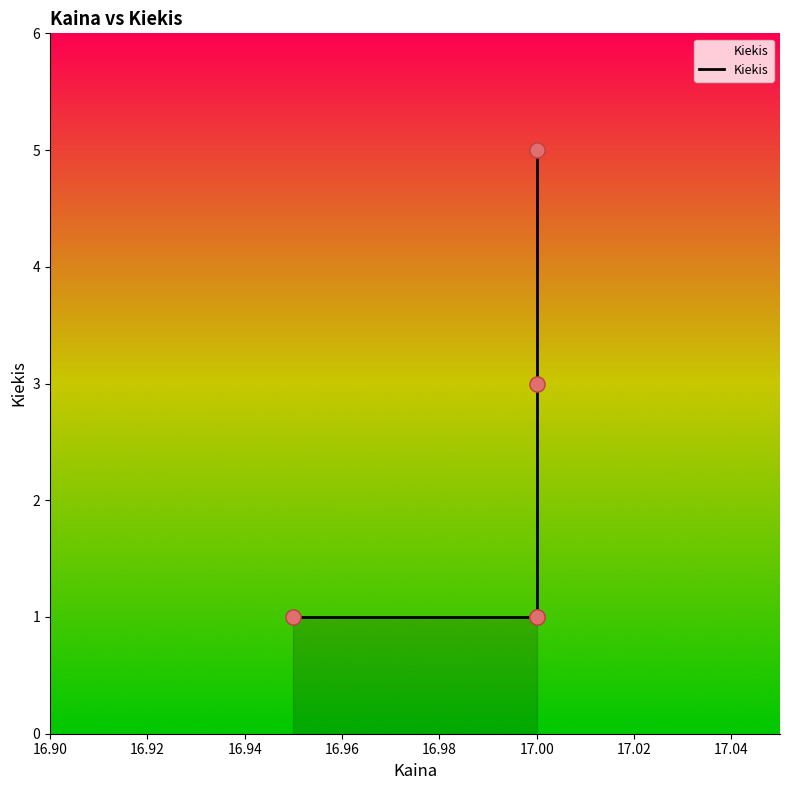

Approximately how many times larger is the value at 17.00 compared to 17.00?

1.0